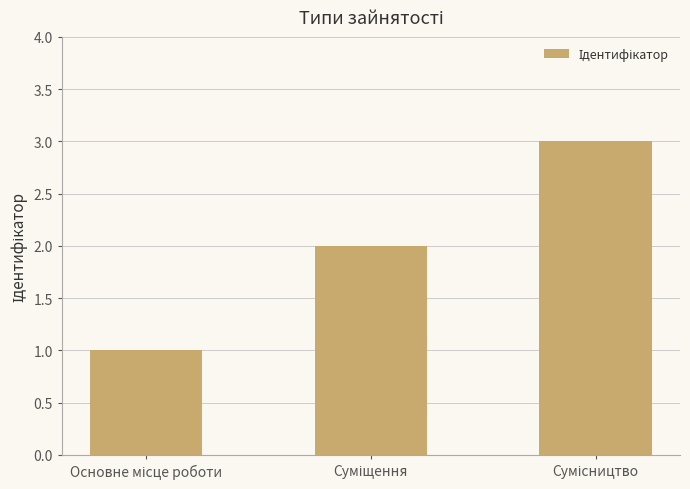

What is the maximum value shown in the chart?

3